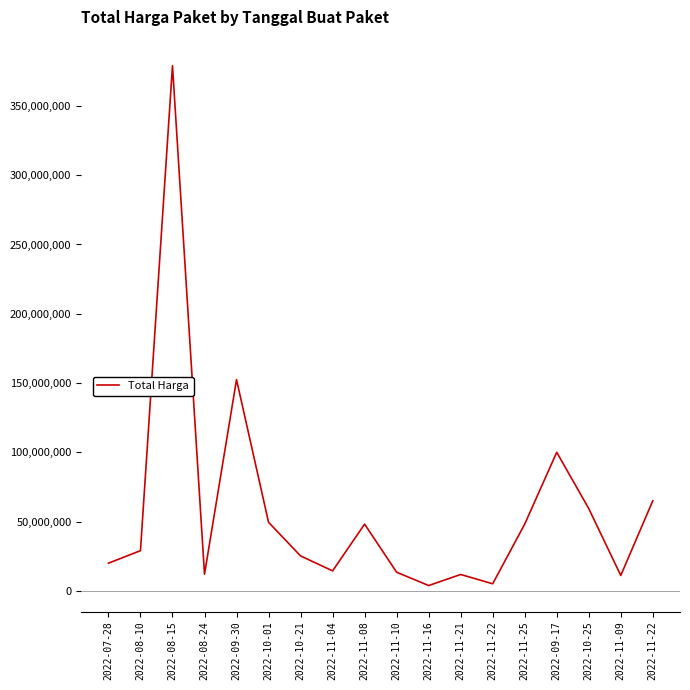

Does the chart display data point markers on the line(s)?

No